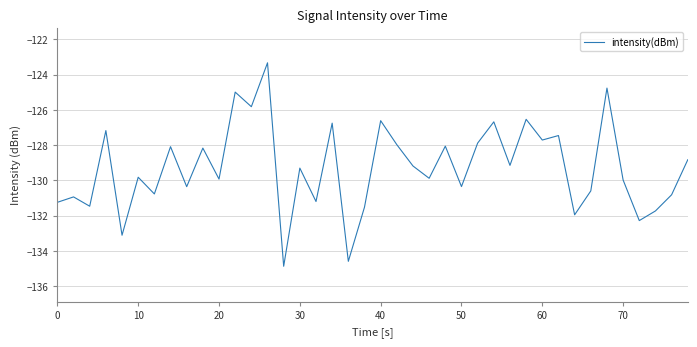

Count the number of values greater than -129.

17